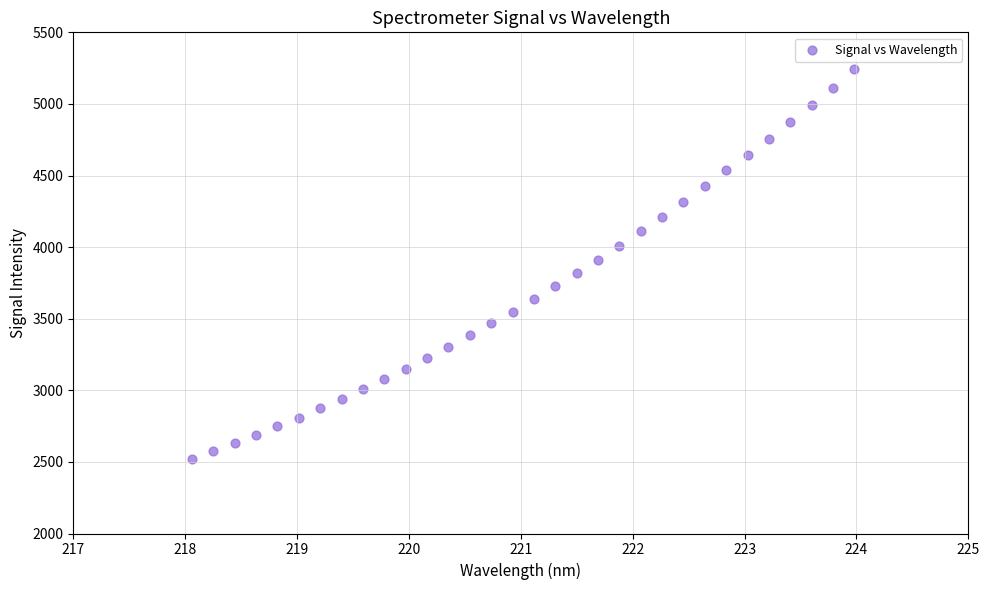

What is the range of X values (max minus min)?

5.9